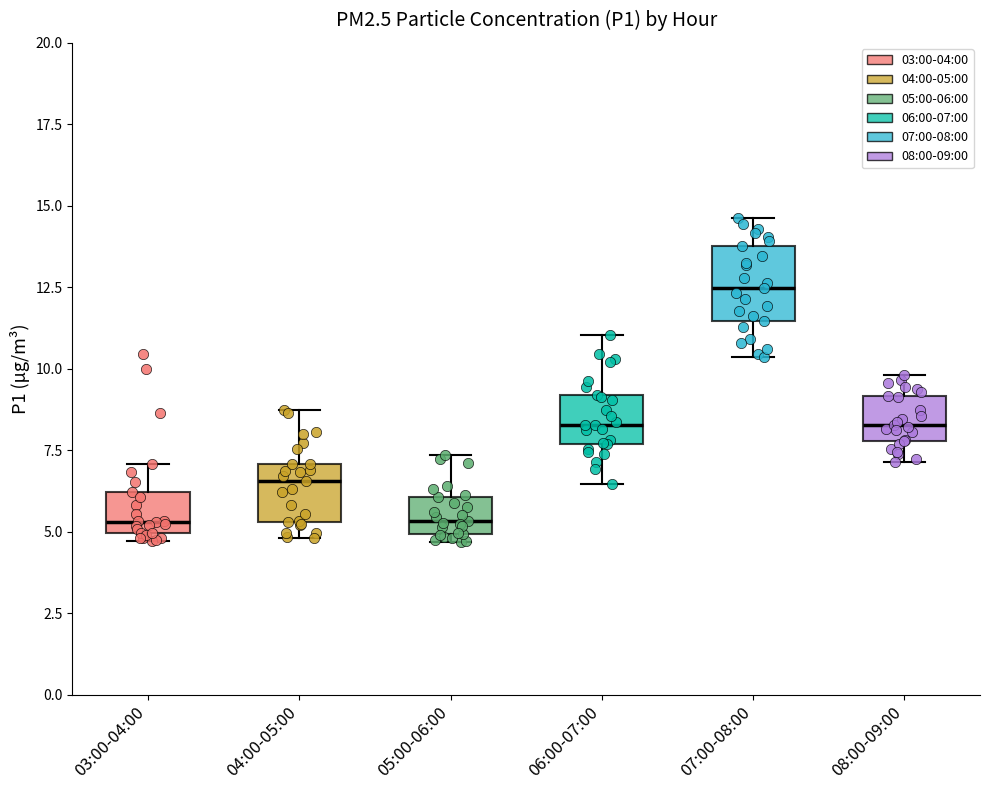

Where does the median line of the box for 04:00-05:00 sit on the y-axis? The values are not printed on the chart, so give them approximately, as read against the axis.

6.5